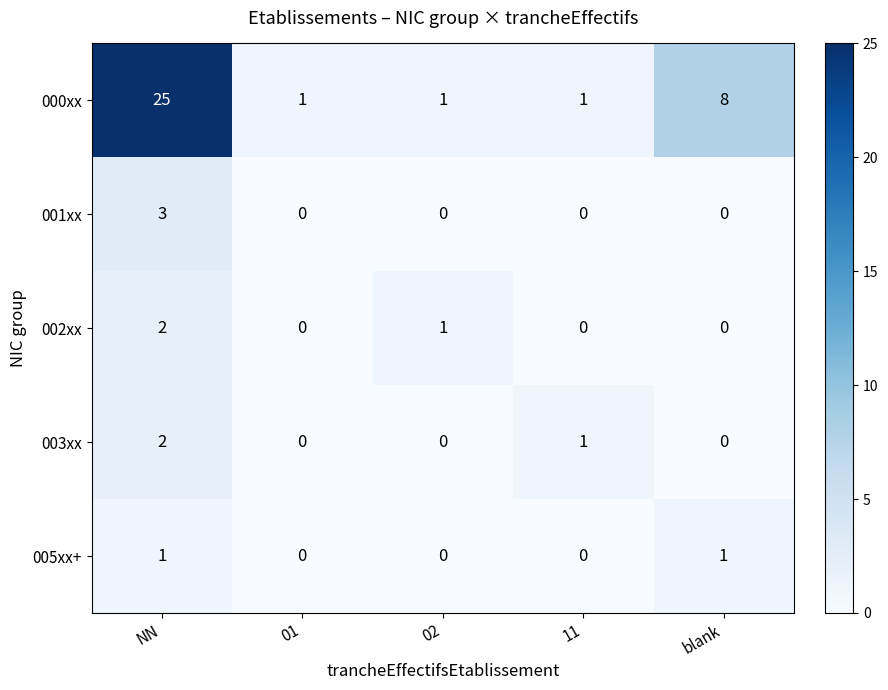

The 001xx series shows 0 at blank. True or false?

True